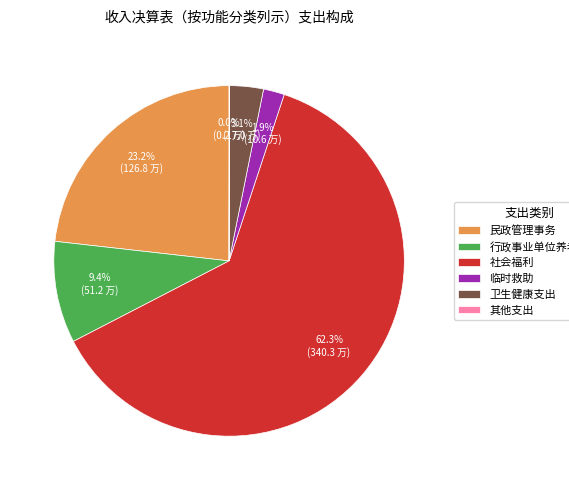

To the nearest percent, what is the difference between the 社会福利 and 卫生健康支出 slice percentages?

59%